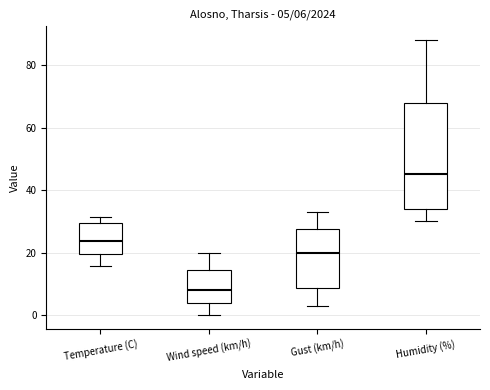

Which box's median line is the highest?

Humidity (%)